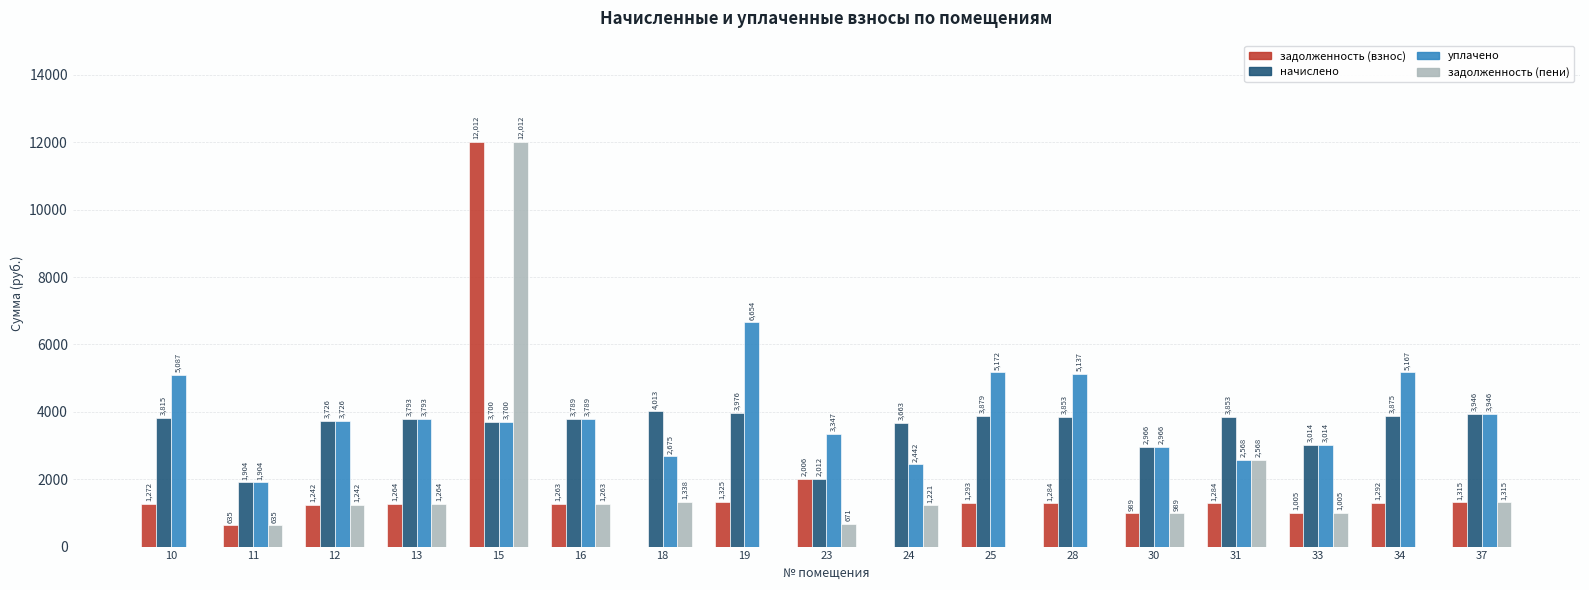

At which category is the sum across all series the highest?

15